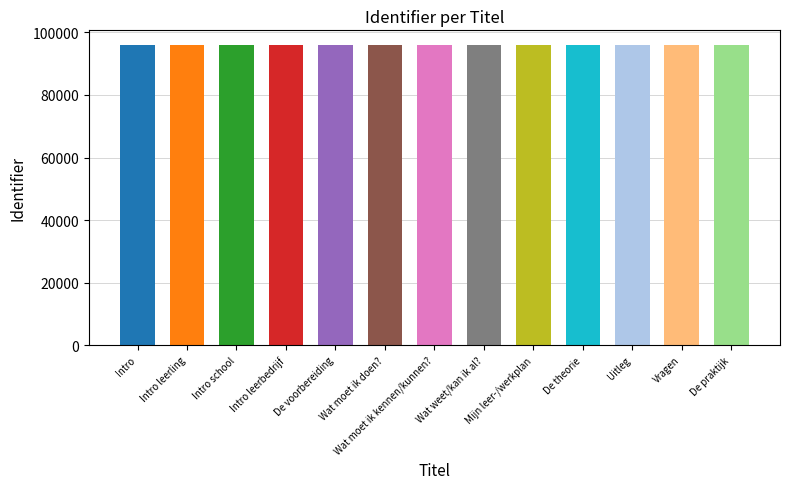

What is the difference between the second highest and minimum values?

33